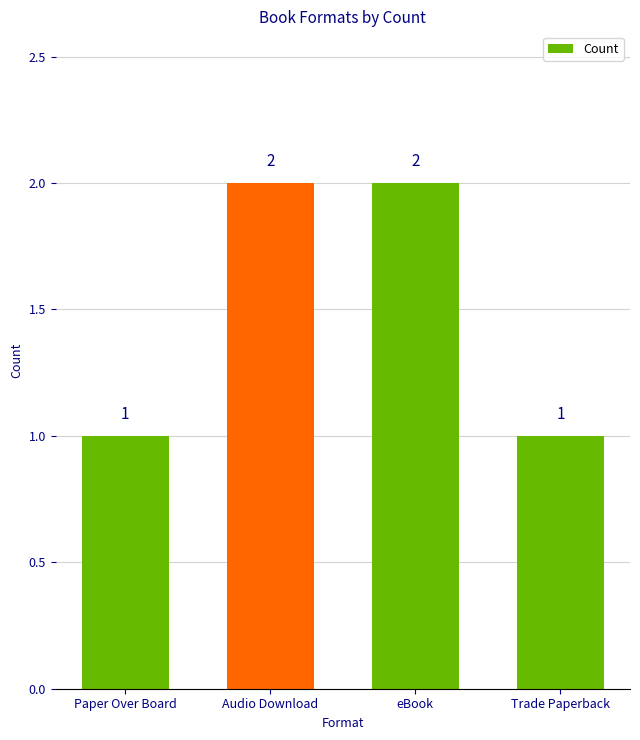

What is the ratio of the value at Paper Over Board to the value at Audio Download?

0.5